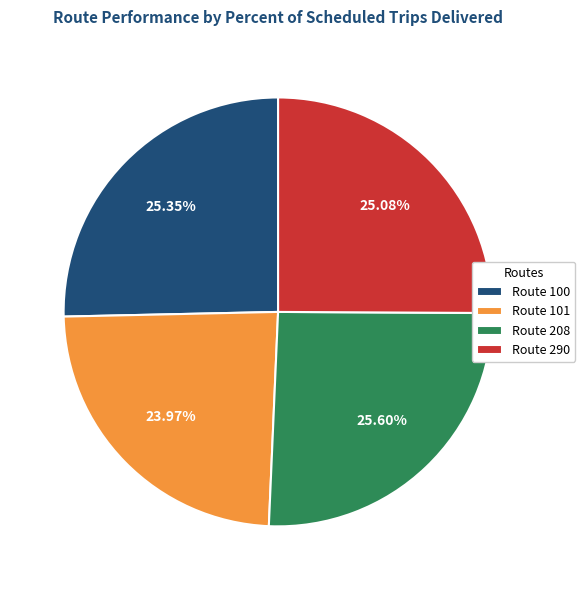

Approximately how many times larger is the value at Route 290 compared to Route 100?

1.0